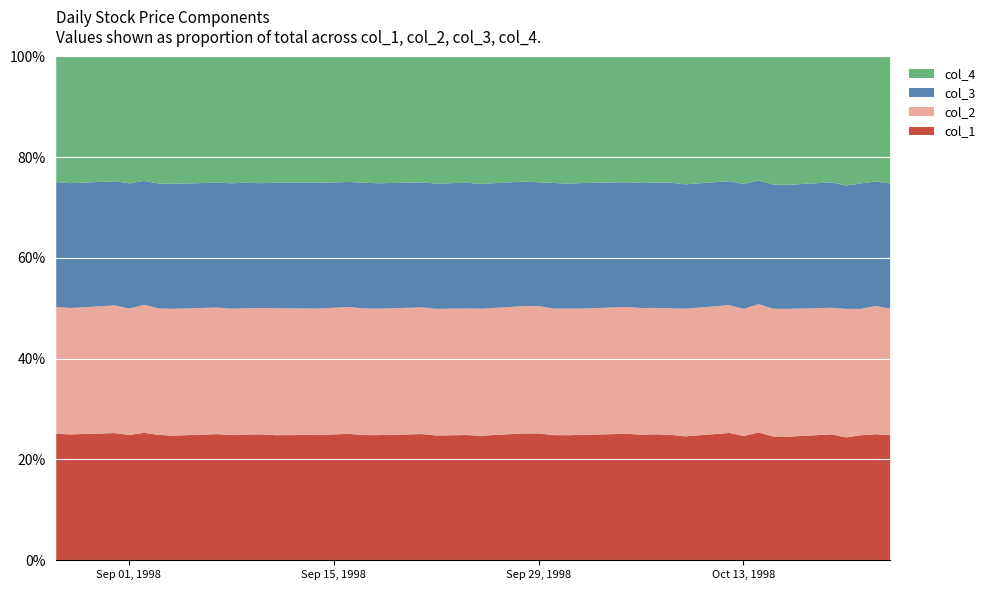

At 29, list the series in order from smallest to largest.

col_1, col_3, col_4, col_2